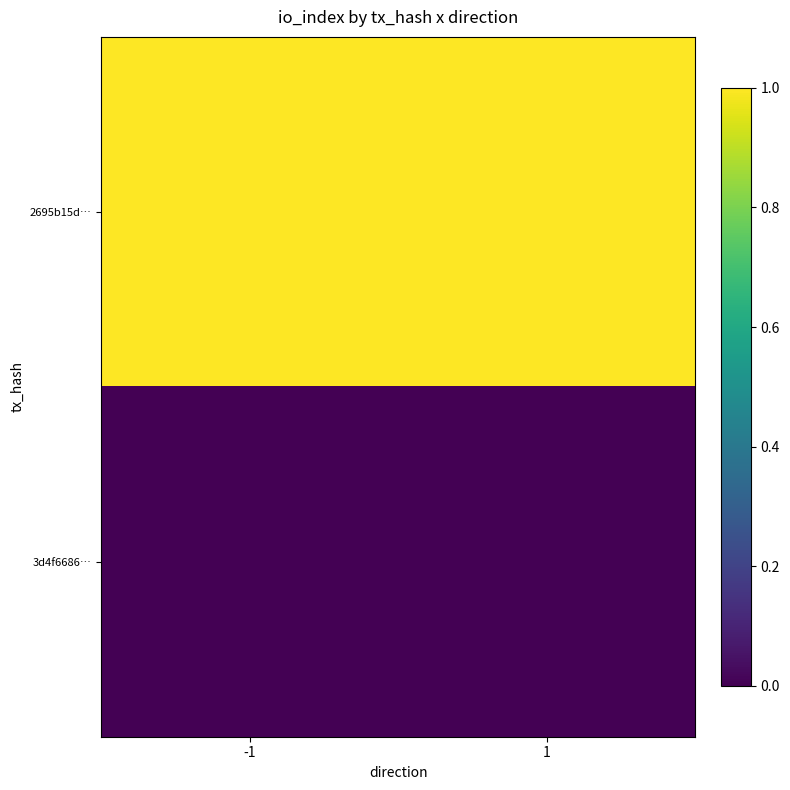

What is the difference between the highest and lowest values at 1?

1